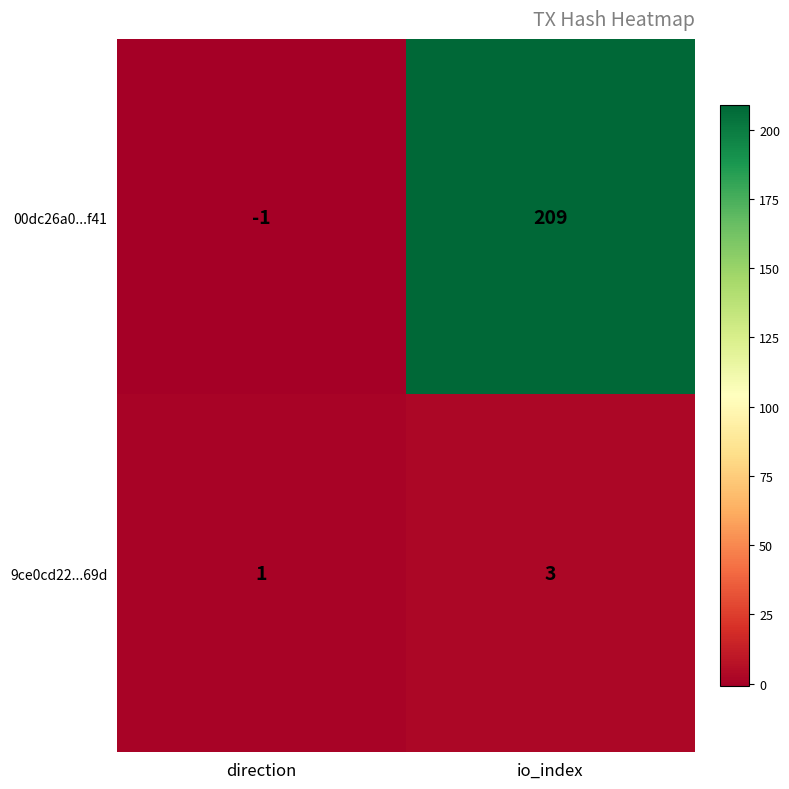

What is the difference between the 00dc26a0...f41 values at direction and io_index?

210